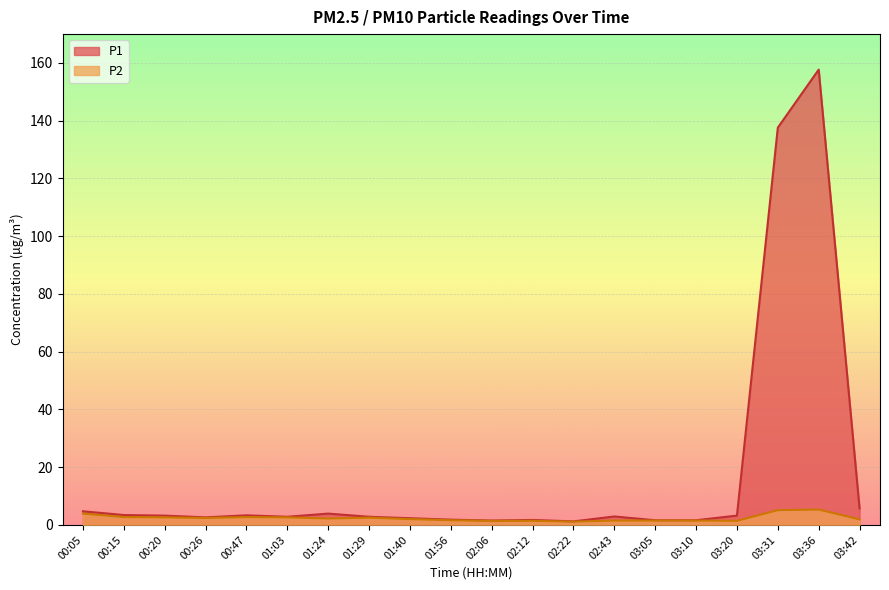

True or false: P1 and P2 cross at least once.

False